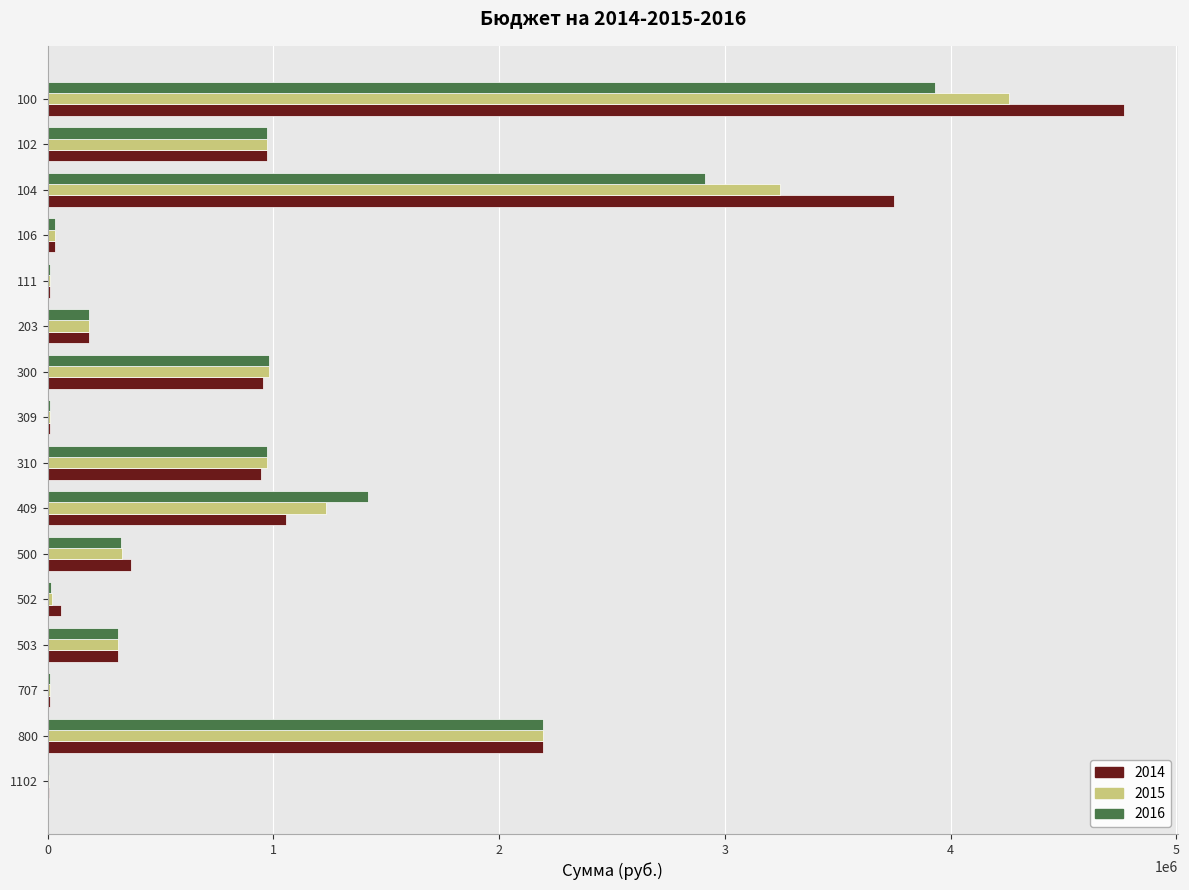

What is the spread (max minus min) of values at 502?

45000